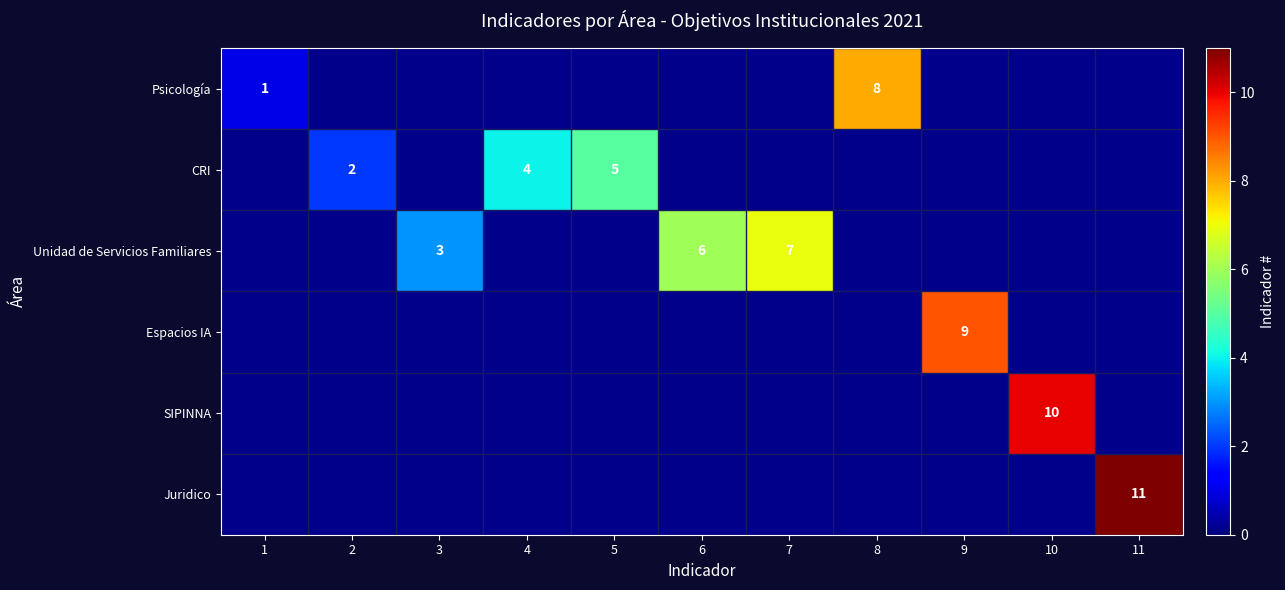

What is the minimum value shown in the chart?

1.0